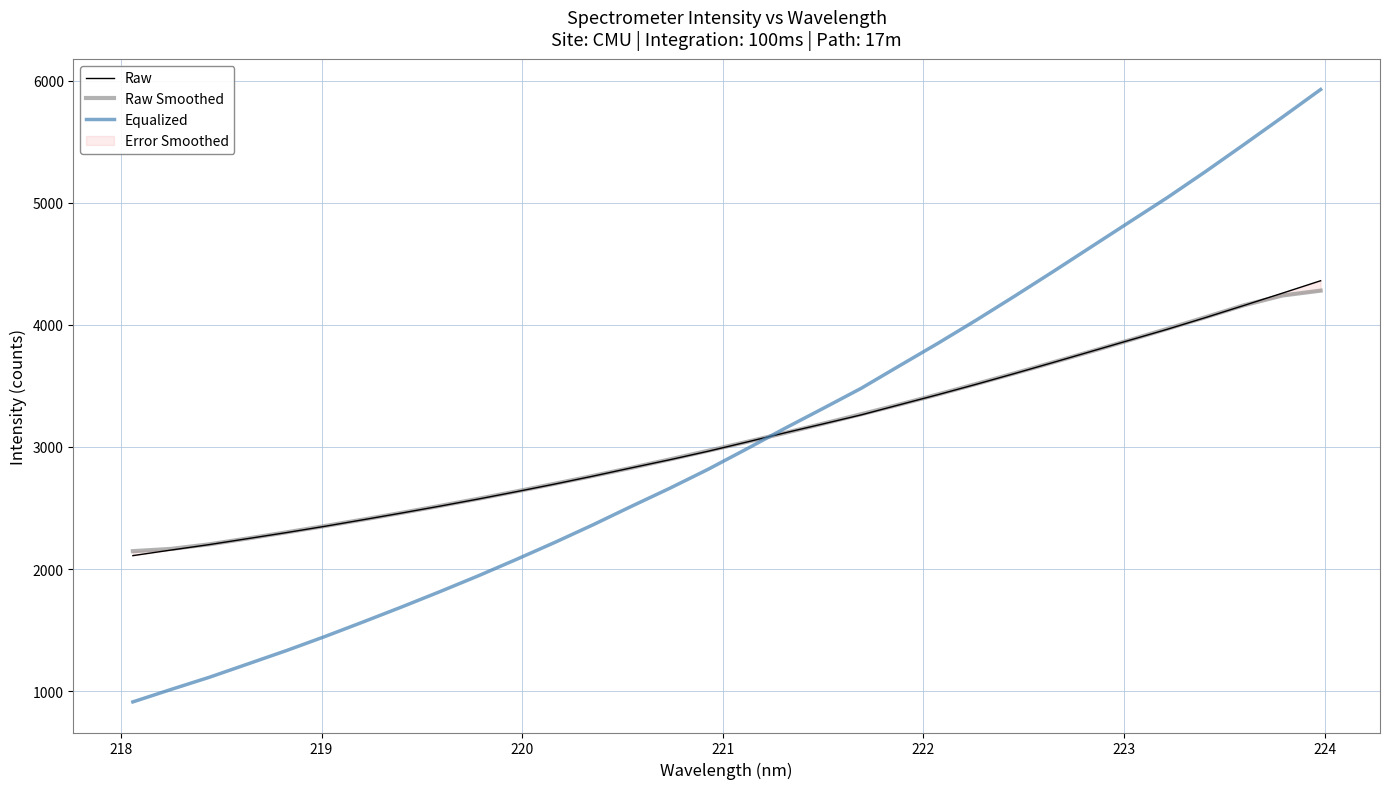

How many values in the Raw Smoothed series are below 3040?

16